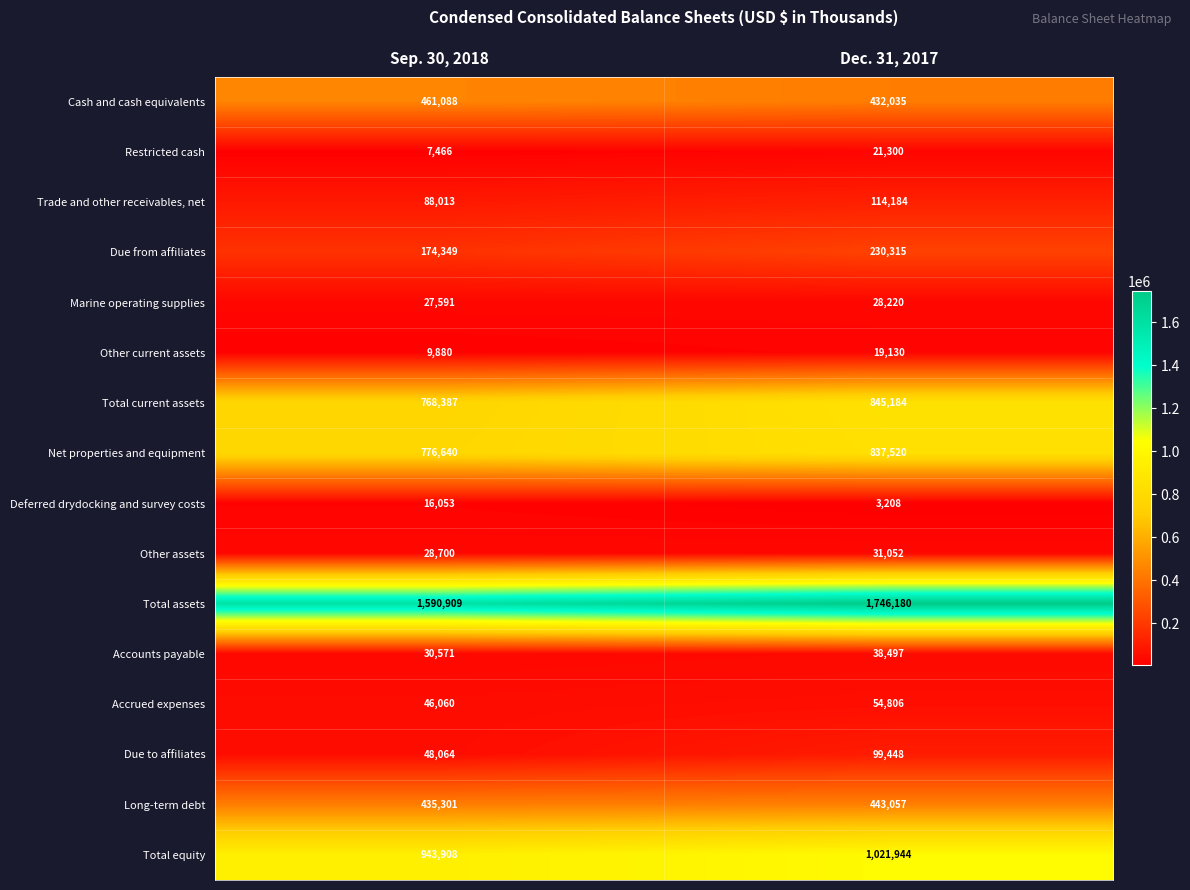

Which series has the largest total across all categories?

Total assets